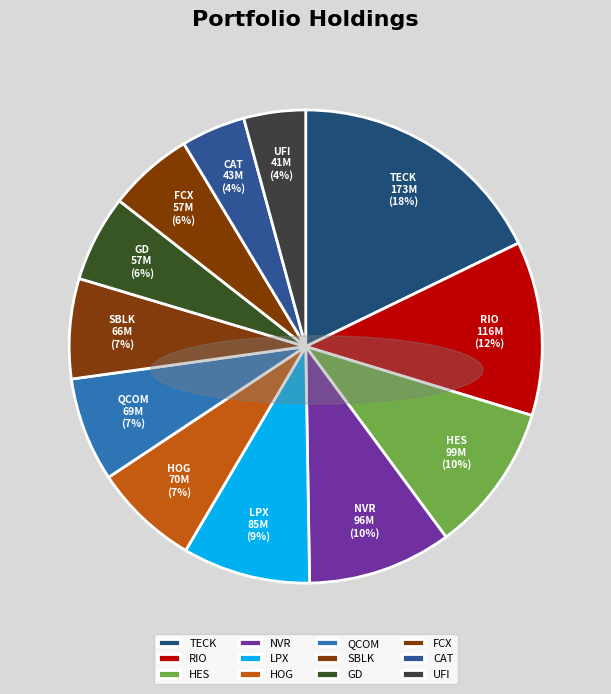

What is the ratio of the value at FCX to the value at TECK?

0.3